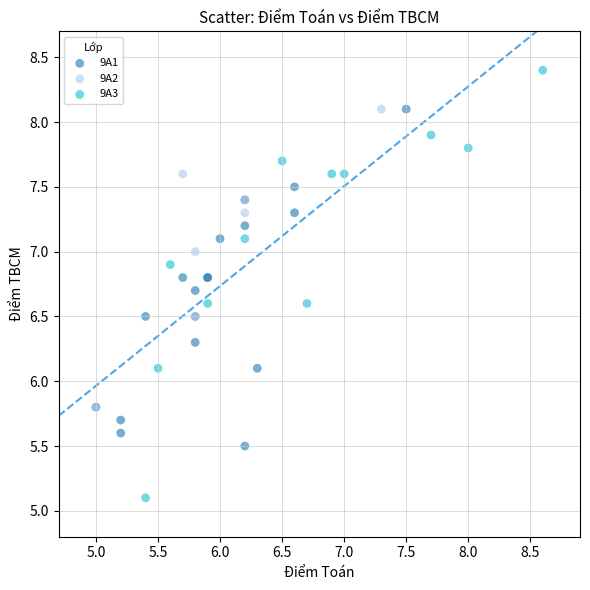

Which series contains the highest Y value?

9A3